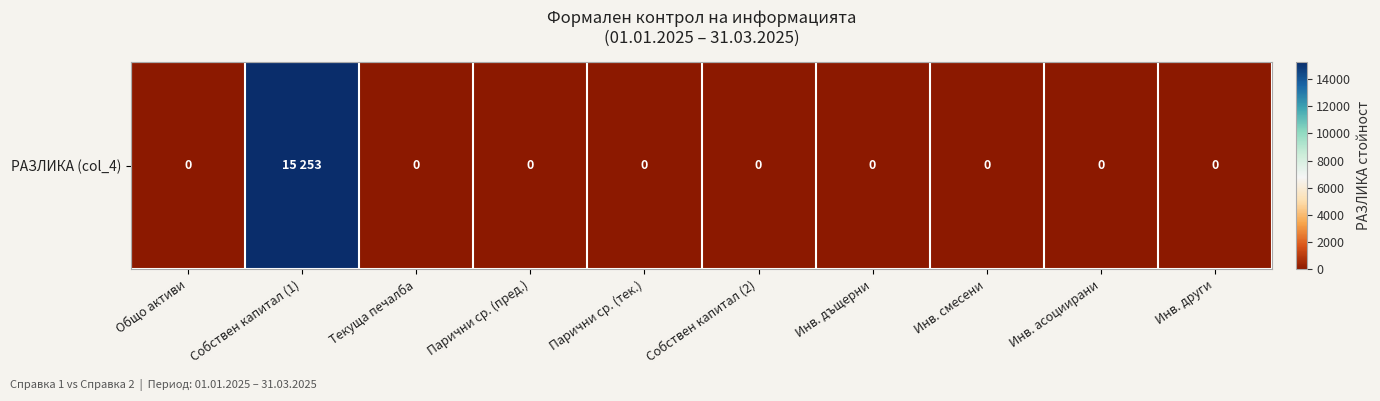

How many data points does each series have?

10